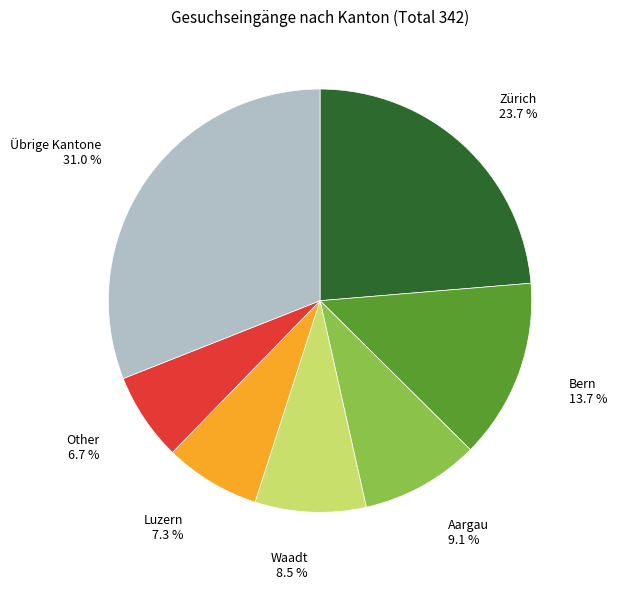

What is the largest slice in the pie chart?

Übrige Kantone